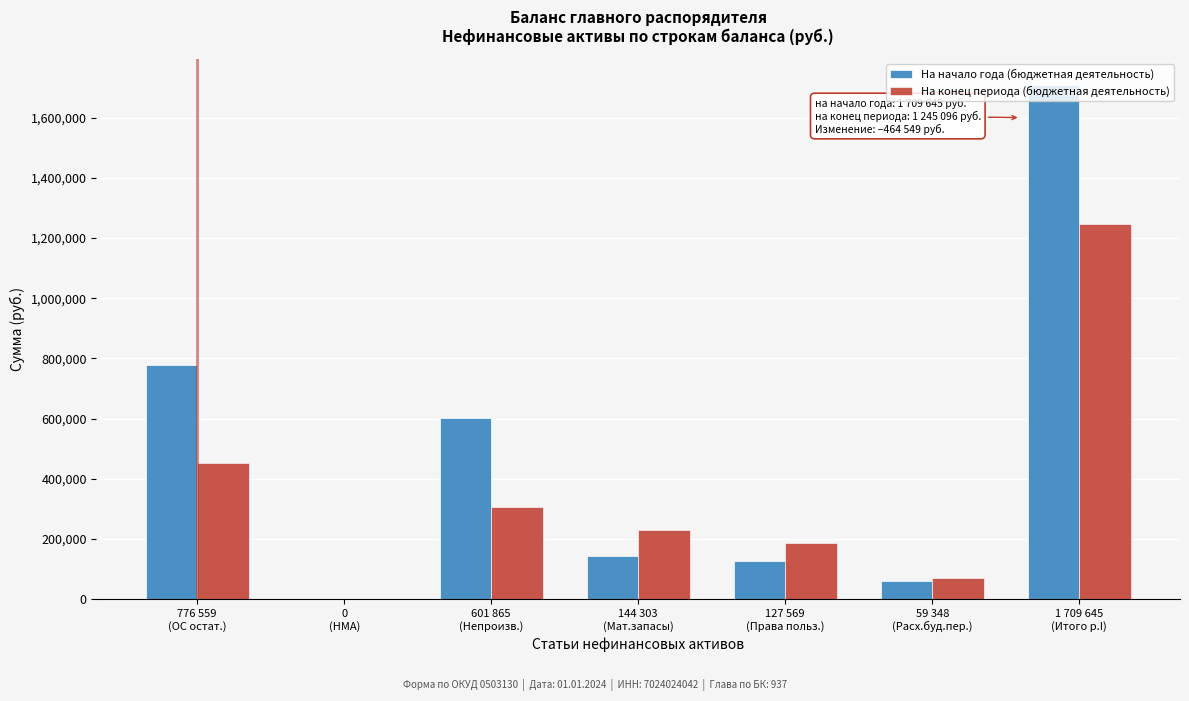

What is the sum of all На конец периода (бюджетная деятельность) values?

2490191.2